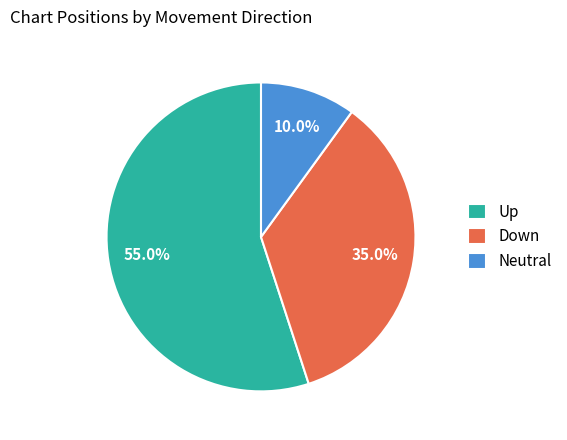

Is there a majority slice in this chart?

Yes